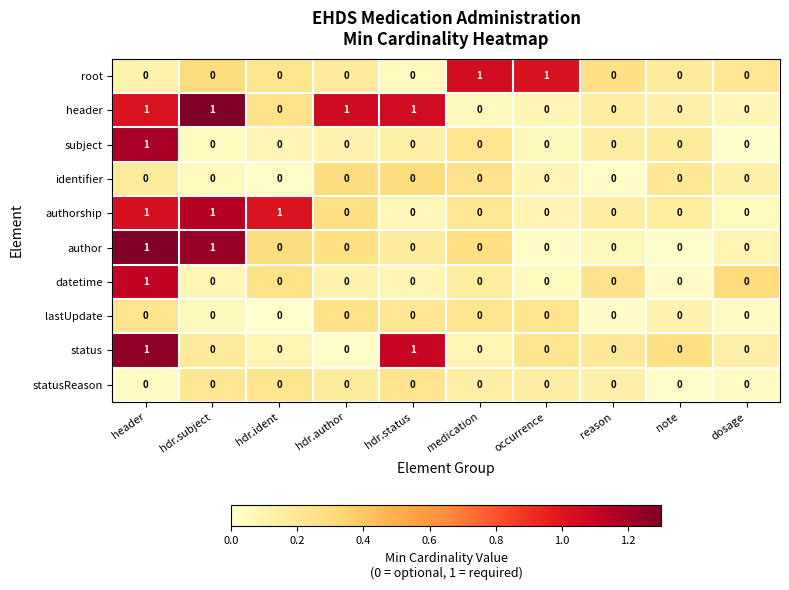

The root series shows 0 at hdr.author. True or false?

True